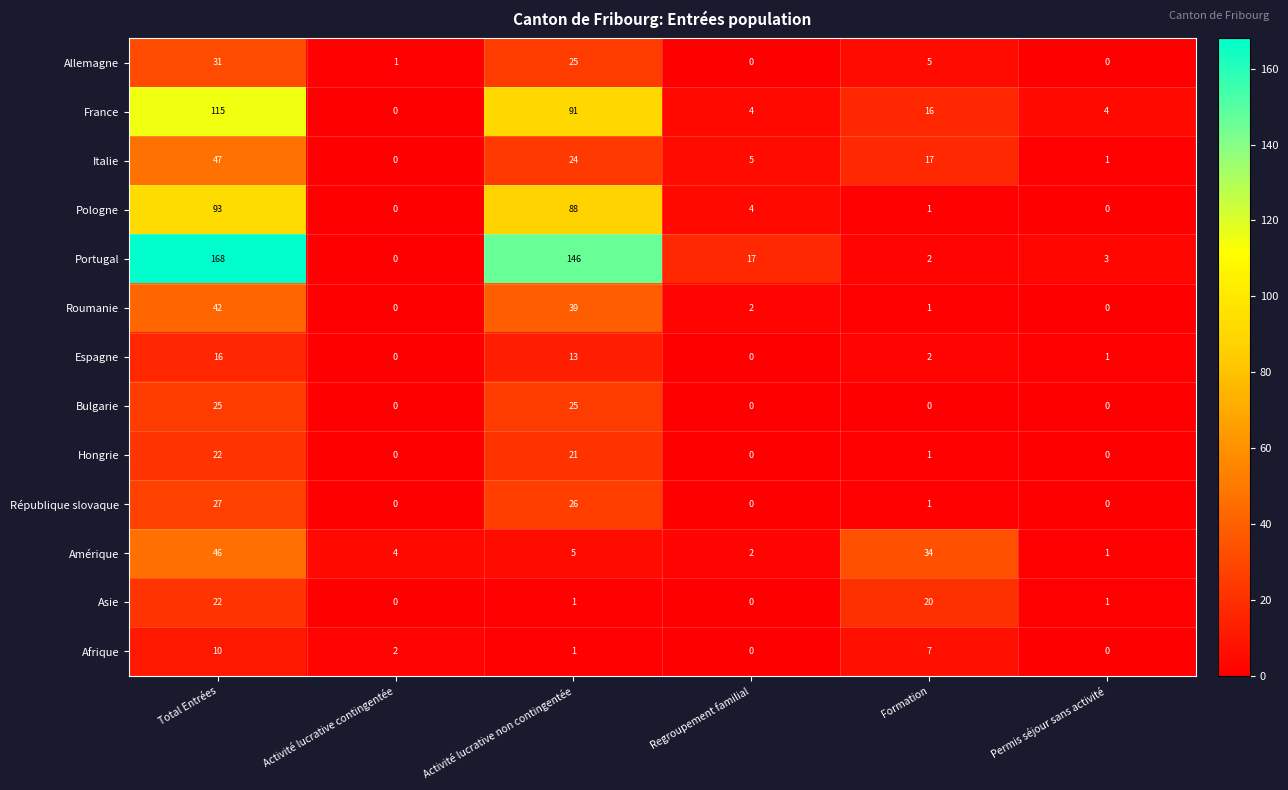

How many categories are shown in the chart?

6